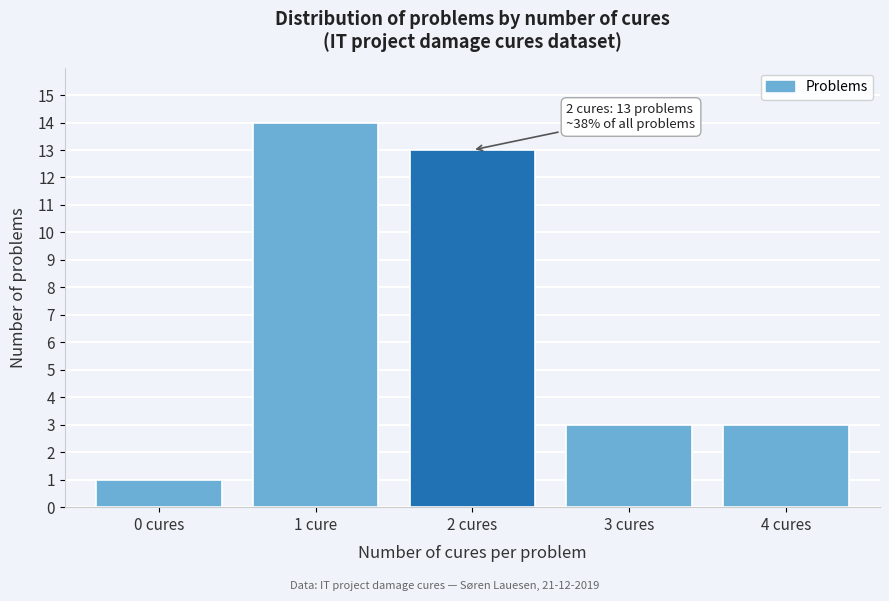

Reading left to right, extract all data points from this chart.

1	14	13	3	3